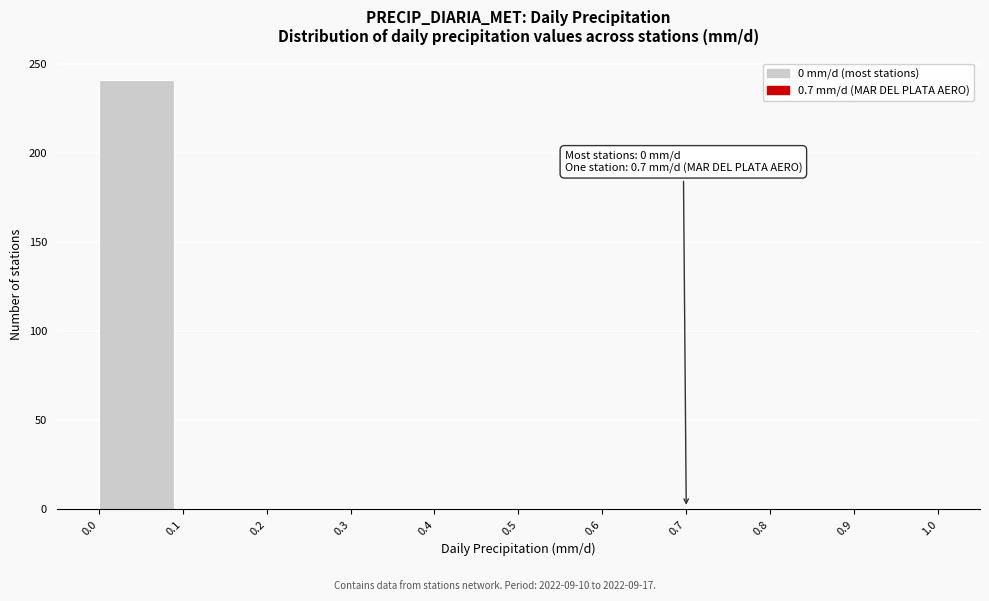

Over which range of the x-axis is the bar tallest?

0.0 to 0.1